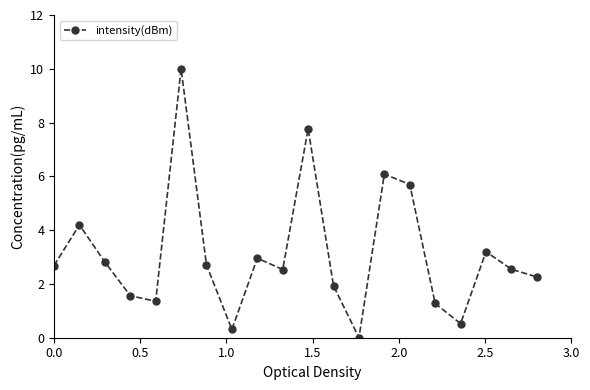

What is the value of the 3rd point from the left?

2.8